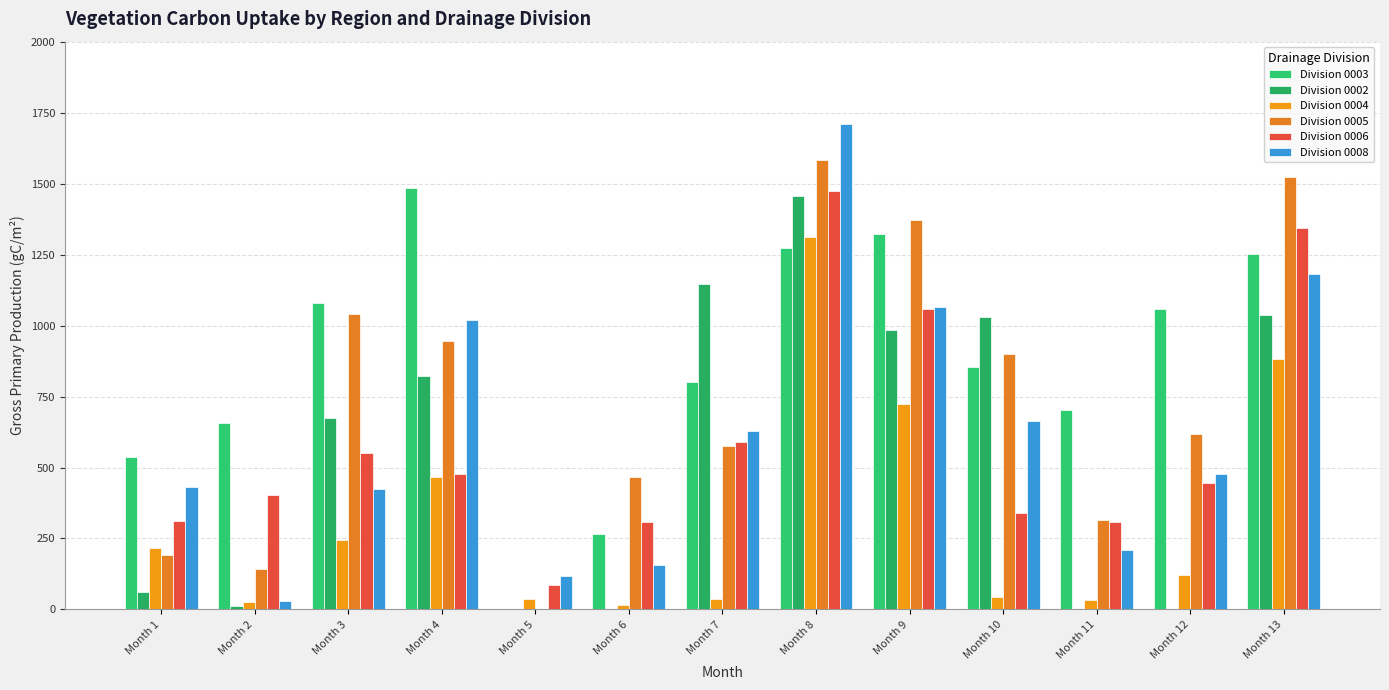

Reading left to right, transcribe all the data shown in this chart.

Division 0003: 537.9	656.3	1078.4	1483.2	0.0	265.6	802.8	1273.5	1323.1	853.3	700.8	1059.2	1253.7
Division 0002: 62.9	10.6	673.1	823.9	0.0	0.0	1146.8	1456.3	983.0	1029.6	0.0	0.0	1036.1
Division 0004: 215.3	27.0	243.8	467.0	37.9	15.4	36.3	1312.1	724.4	42.9	34.9	121.2	882.7
Division 0005: 190.8	143.1	1041.7	944.6	0.0	467.7	574.2	1583.6	1370.8	899.0	314.6	618.6	1522.6
Division 0006: 309.9	402.8	550.9	477.9	87.1	307.3	589.8	1472.4	1058.1	339.6	306.9	447.0	1343.1
Division 0008: 431.6	28.1	424.8	1018.7	118.0	155.7	627.4	1710.6	1065.2	662.1	210.1	476.8	1180.4